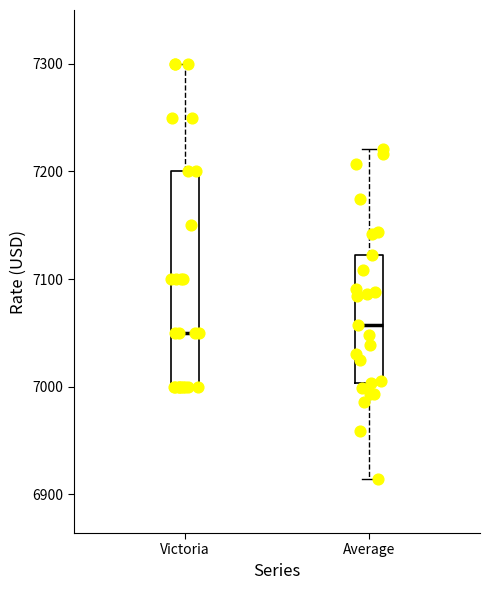

Which box is the tallest, from its lower edge to its upper edge?

Victoria